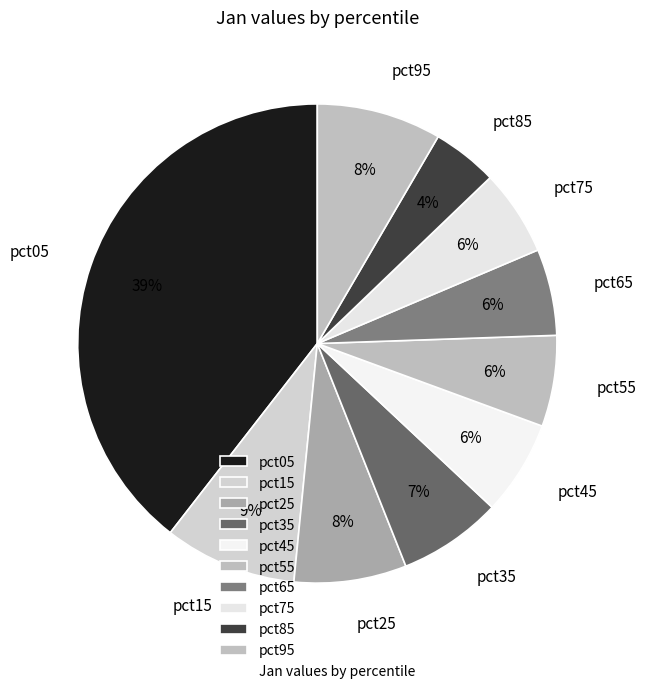

The pct65 slice represents 1% of the pie. True or false?

False